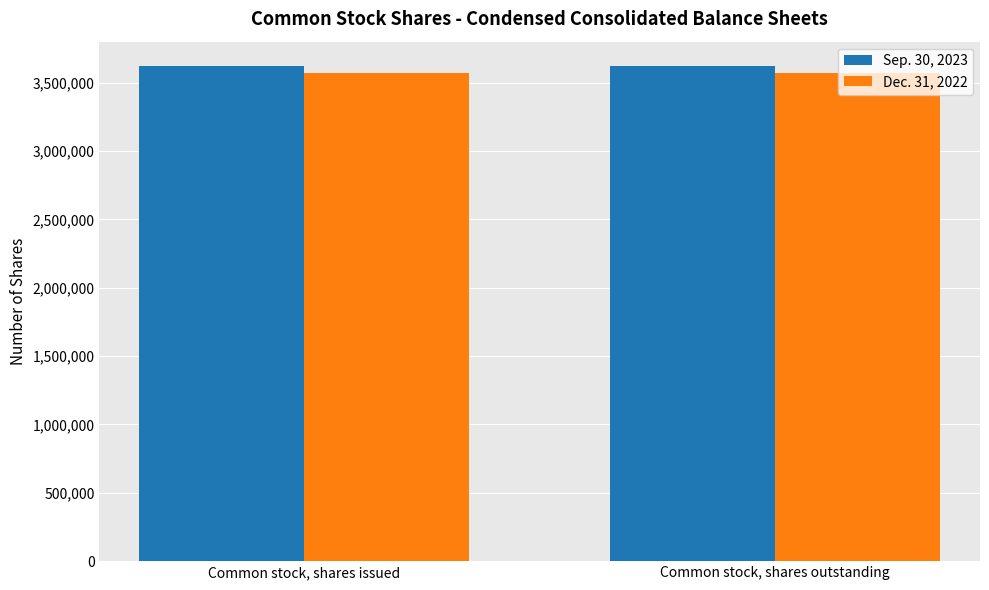

Reading right to left, transcribe all the data shown in this chart.

Sep. 30, 2023: 3618431	3618431
Dec. 31, 2022: 3571233	3571233